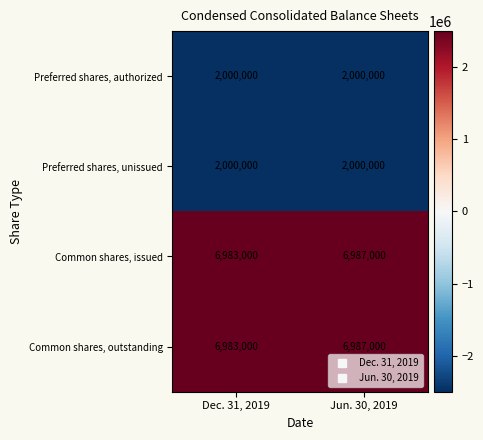

The Preferred shares, unissued series shows 2000000 at Dec. 31, 2019. True or false?

True